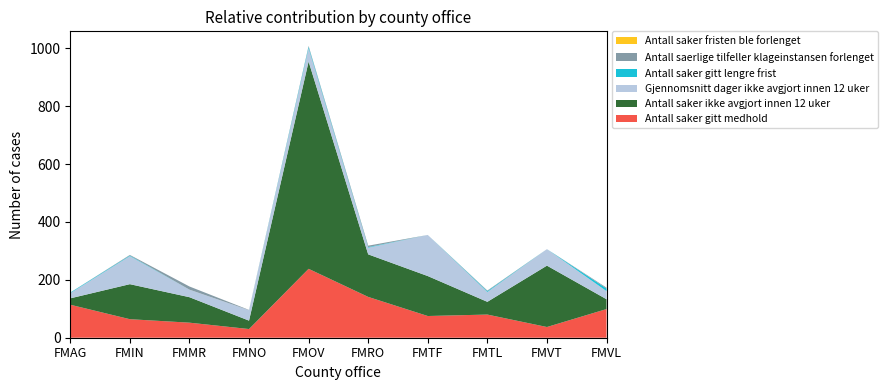

Reading left to right, what are all the values shown in this chart?

Antall saker gitt medhold: FMAG=114	FMIN=64	FMMR=52	FMNO=30	FMOV=238	FMRO=141	FMTF=75	FMTL=80	FMVT=37	FMVL=99
Antall saker ikke avgjort innen 12 uker: FMAG=22	FMIN=121	FMMR=88	FMNO=29	FMOV=716	FMRO=147	FMTF=138	FMTL=44	FMVT=212	FMVL=34
Gjennomsnitt dager ikke avgjort innen 12 uker: FMAG=18	FMIN=97	FMMR=26	FMNO=36	FMOV=46	FMRO=23	FMTF=142	FMTL=34	FMVT=57	FMVL=28
Antall saker gitt lengre frist: FMAG=2	FMIN=2	FMMR=0	FMNO=0	FMOV=5	FMRO=2	FMTF=0	FMTL=3	FMVT=0	FMVL=9
Antall saerlige tilfeller klageinstansen forlenget: FMAG=0	FMIN=2	FMMR=11	FMNO=1	FMOV=3	FMRO=5	FMTF=0	FMTL=2	FMVT=0	FMVL=3
Antall saker fristen ble forlenget: FMAG=0	FMIN=0	FMMR=0	FMNO=0	FMOV=0	FMRO=0	FMTF=0	FMTL=0	FMVT=0	FMVL=0